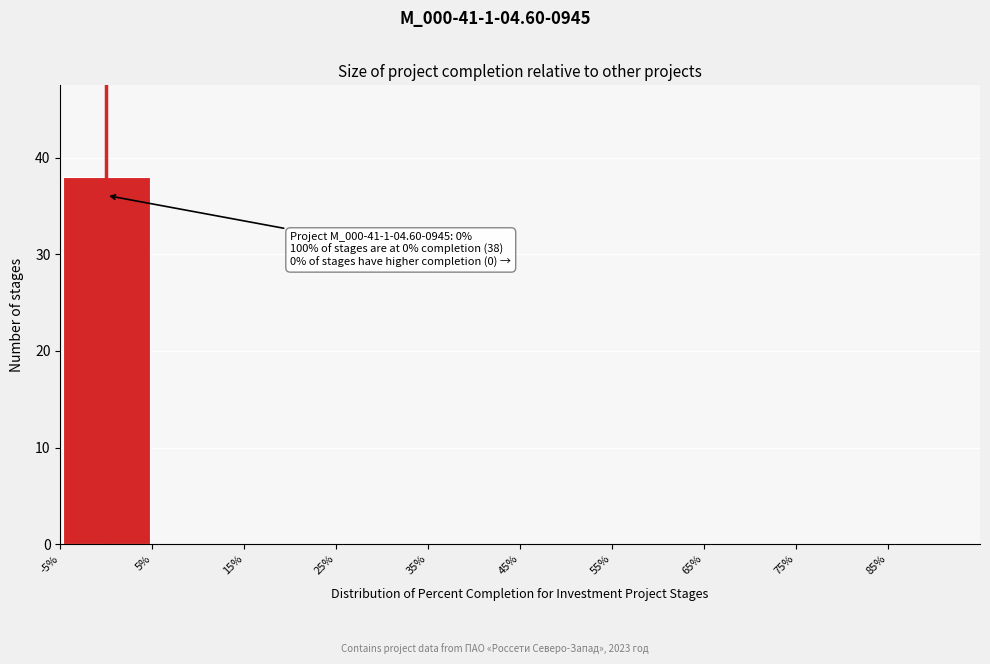

Which range on the x-axis has the tallest bar?

-5 to 5